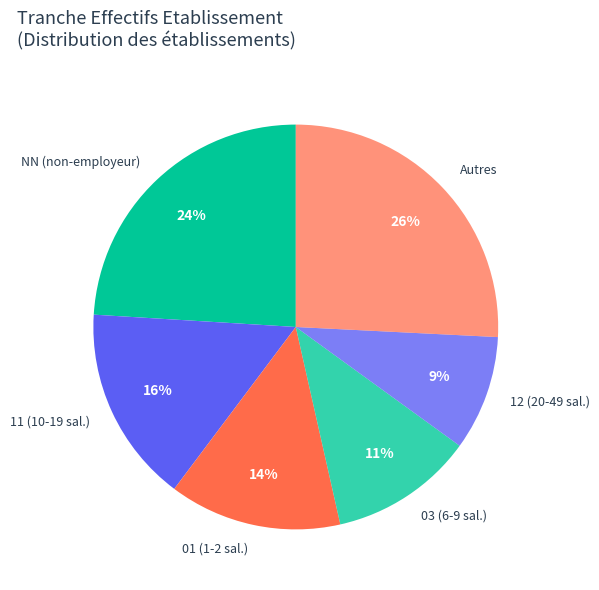

Which has a higher value, NN (non-employeur) or 01 (1-2 sal.)?

NN (non-employeur)